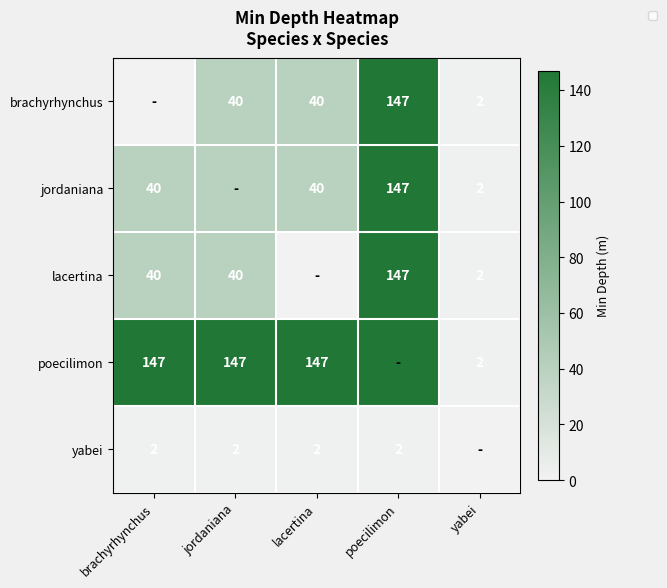

The value of brachyrhynchus at poecilimon is 249. True or false?

False